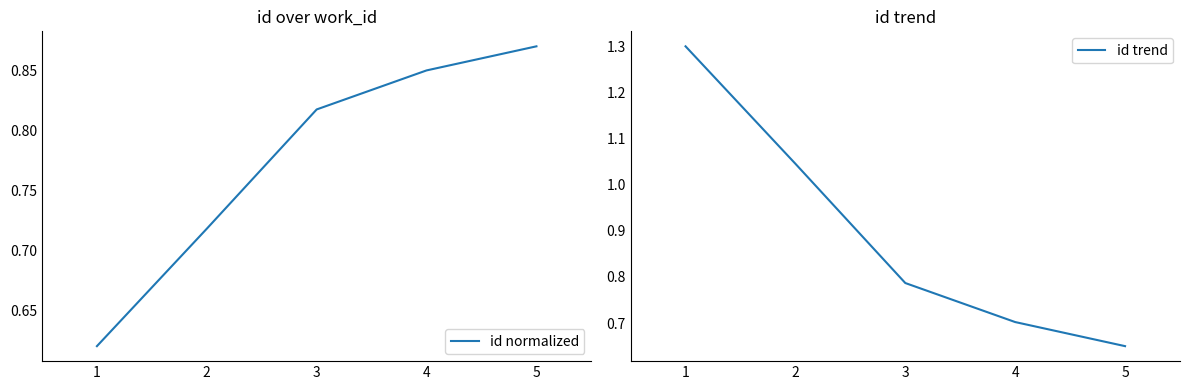

List the labels in order of id normalized value, largest first.

5, 4, 3, 2, 1